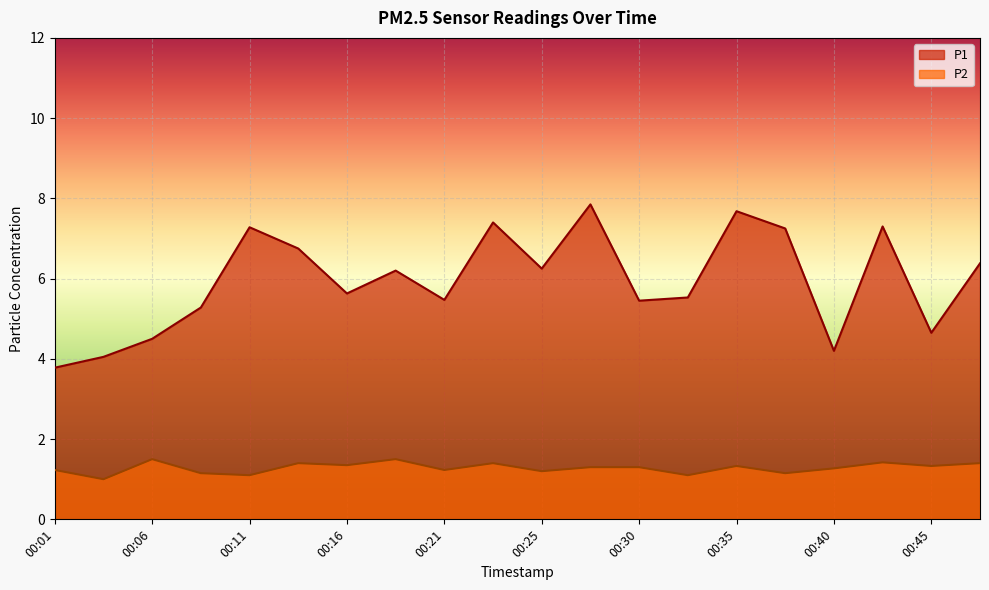

Reading left to right, extract all data points from this chart.

P1: 3.8	4.0	4.5	5.3	7.3	6.8	5.6	6.2	5.5	7.4	6.2	7.8	5.5	5.5	7.7	7.2	4.2	7.3	4.7	6.4
P2: 1.2	1.0	1.5	1.1	1.1	1.4	1.4	1.5	1.2	1.4	1.2	1.3	1.3	1.1	1.3	1.1	1.3	1.4	1.3	1.4